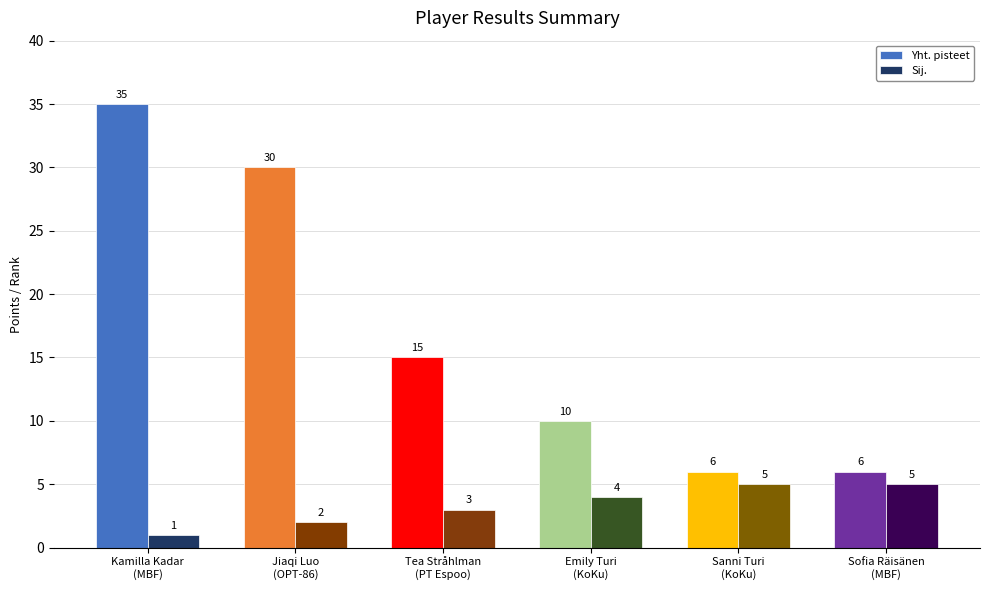

Is it true that Yht. pisteet equals 4 at Sanni Turi
(KoKu)?

False